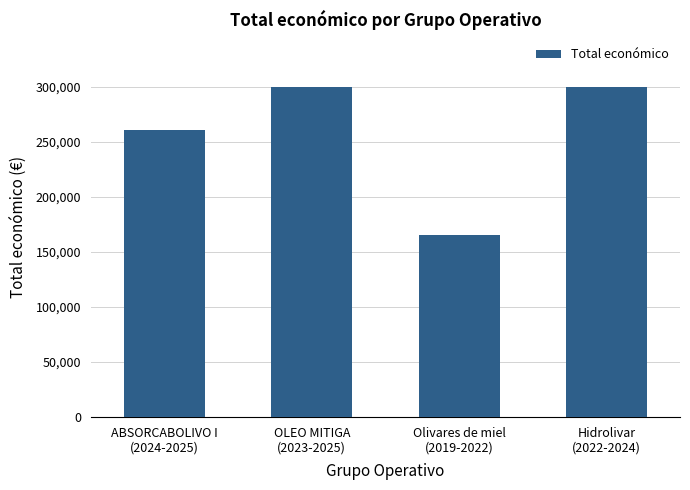

The chart shows a value of 299913 at Hidrolivar
(2022-2024). True or false?

True